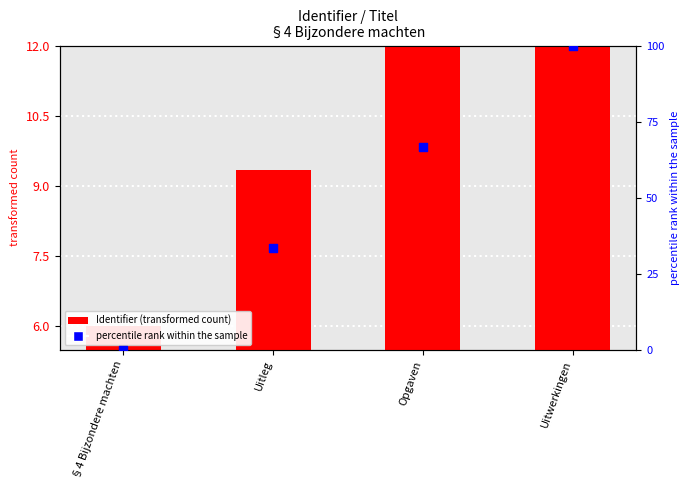

At how many categories does at least one series exceed 5?

4